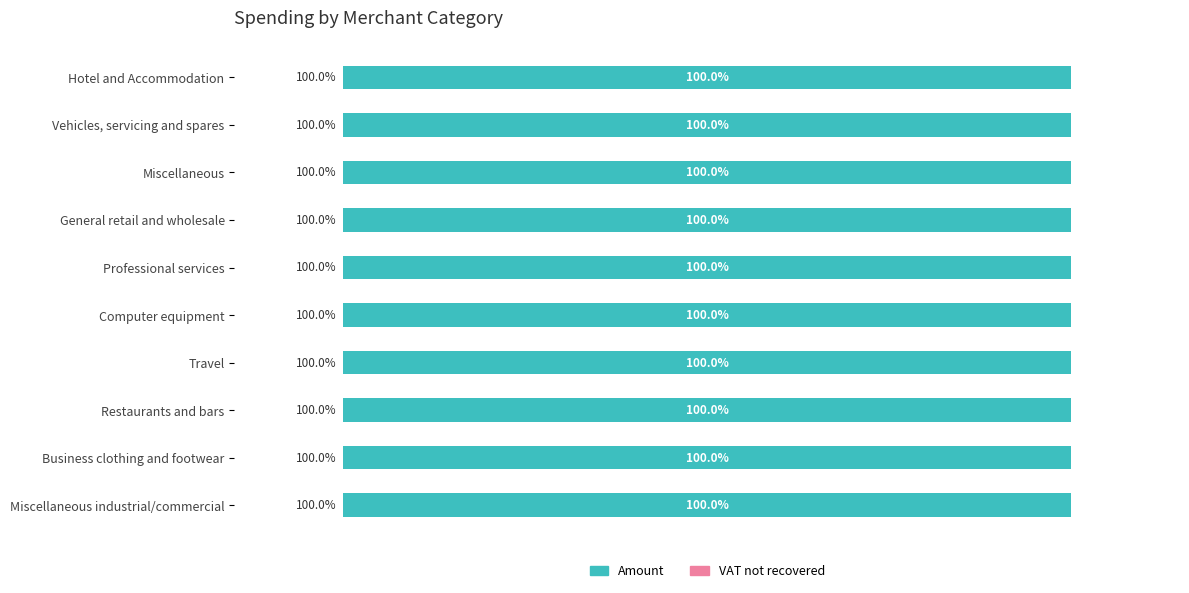

At which label does VAT not recovered reach its peak?

Hotel and Accommodation